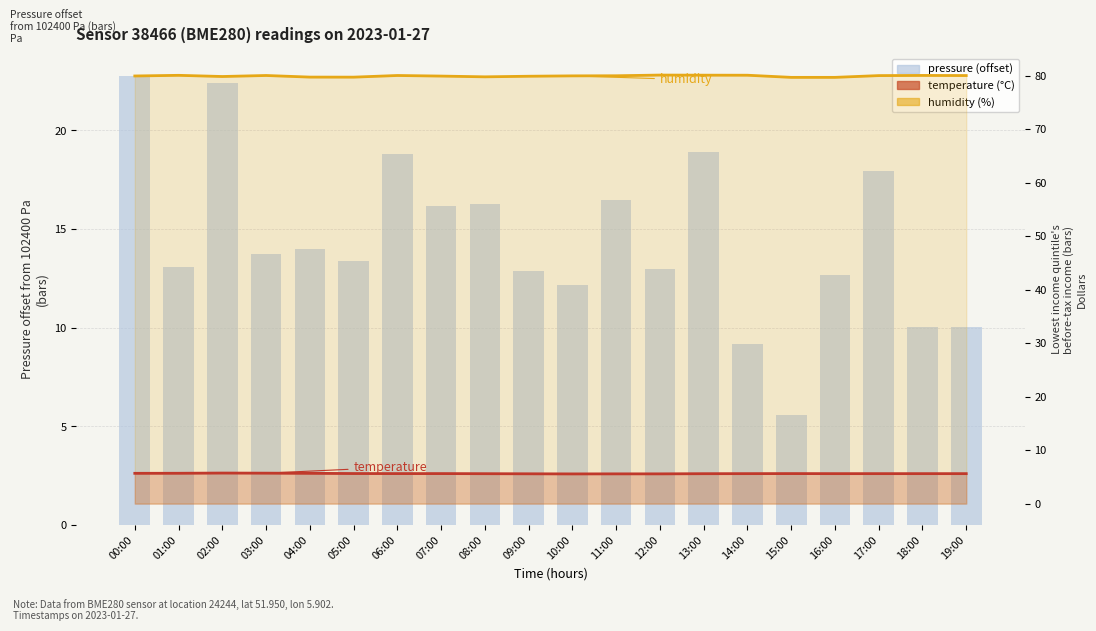

What is the minimum value for pressure?

5.6